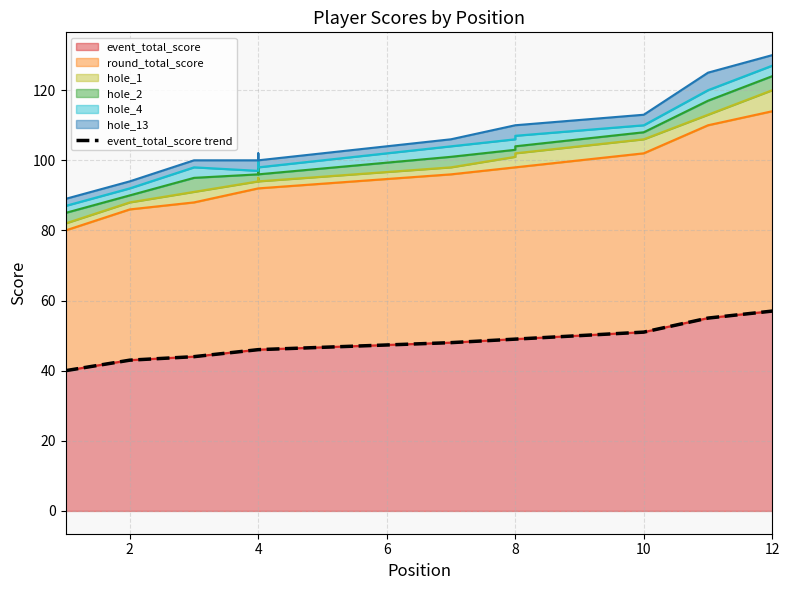

Count the values in the range 46 to 51.

7